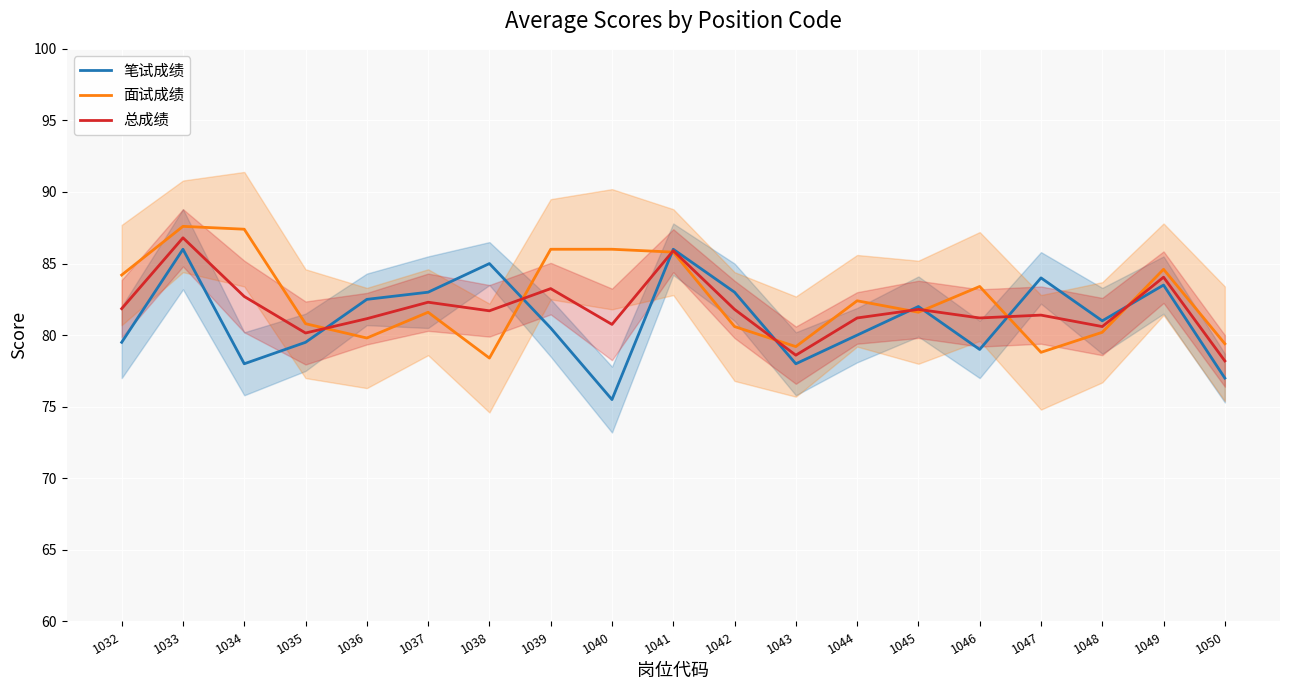

At which category does the chart reach its minimum across all series?

1040